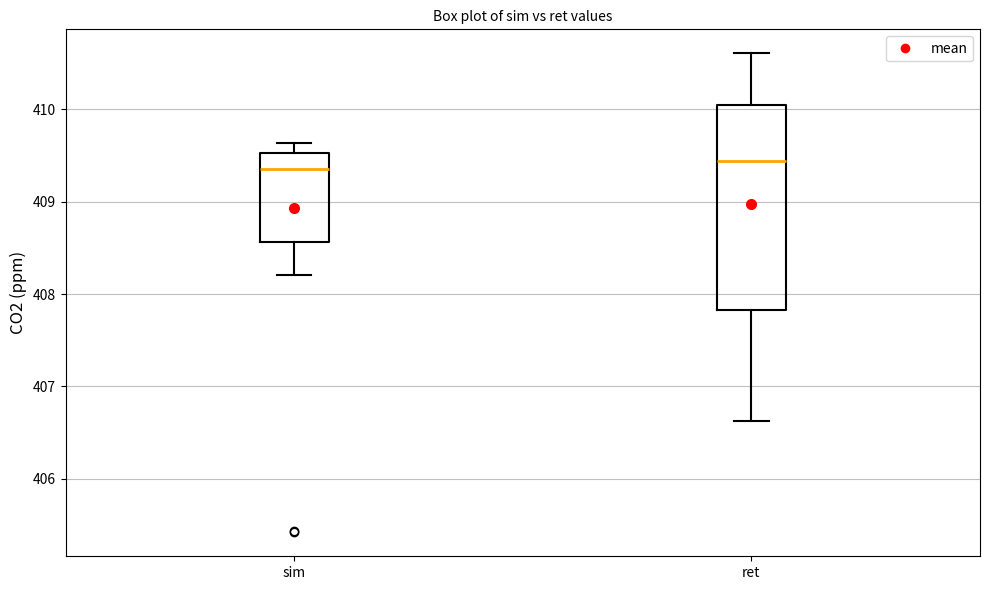

Which box is the tallest, from its lower edge to its upper edge?

ret